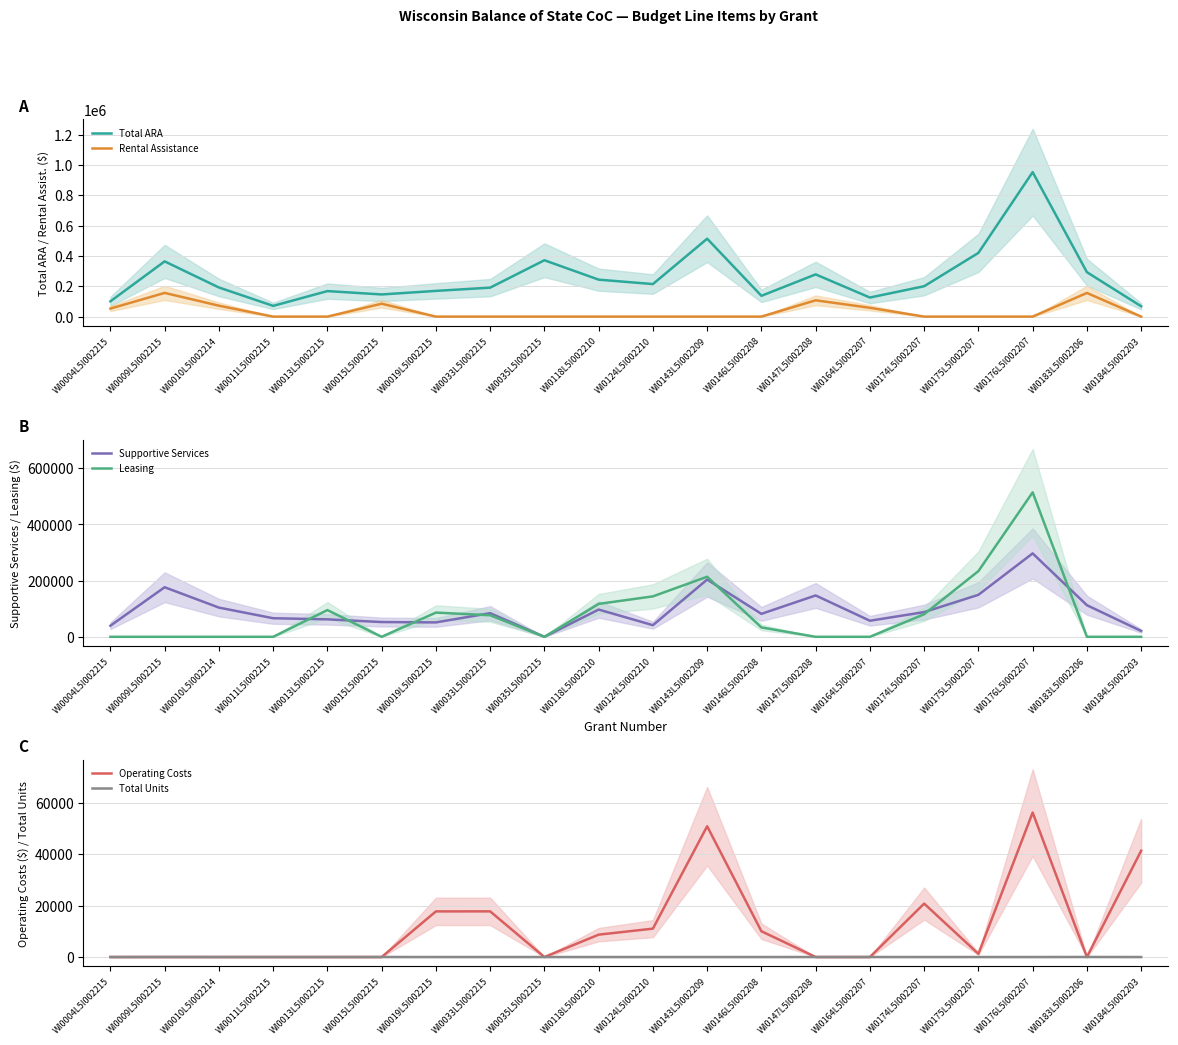

Which label corresponds to the smallest value in the chart?

WI0011L5I002215